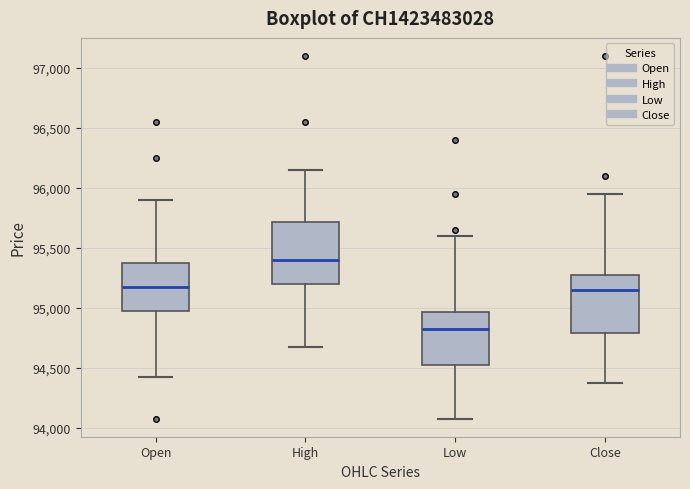

Where does the upper whisker of the box for Open end on the y-axis? The values are not printed on the chart, so give them approximately, as read against the axis.

95900